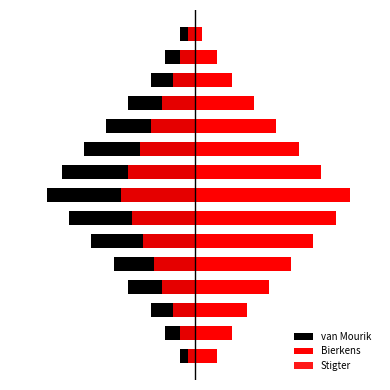

Rank the series by their average value, from lowest to highest.

van Mourik, Stigter, Bierkens